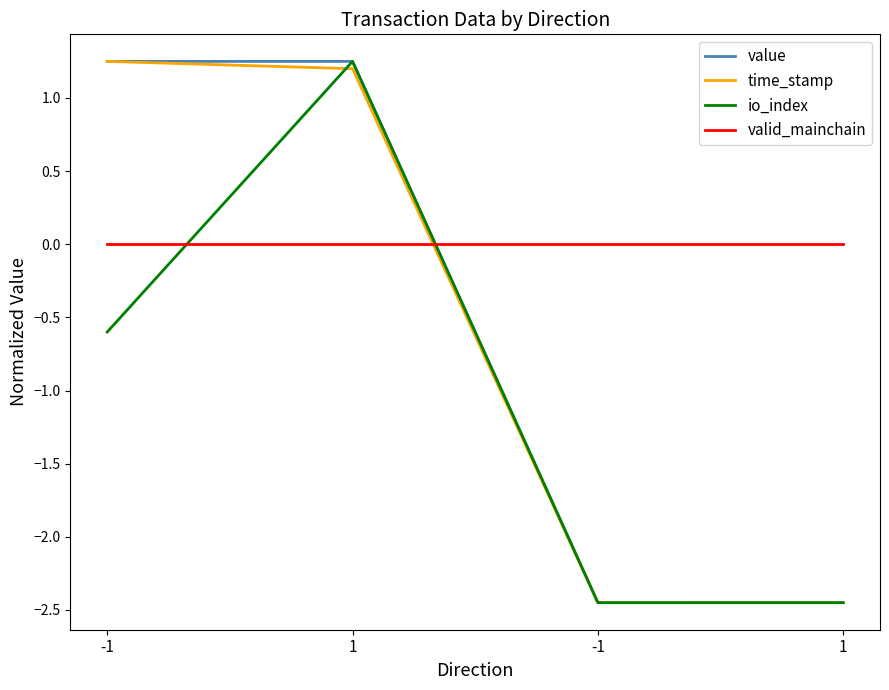

Between which two adjacent categories do valid_mainchain and io_index first intersect?

-1 and 1